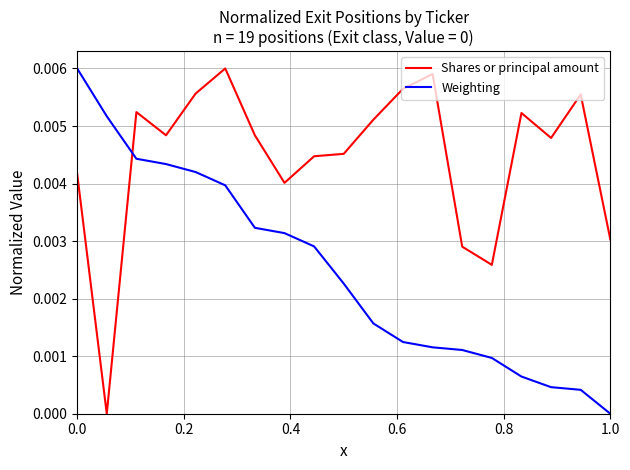

How many intersections are there between Shares or principal amount and Weighting?

1